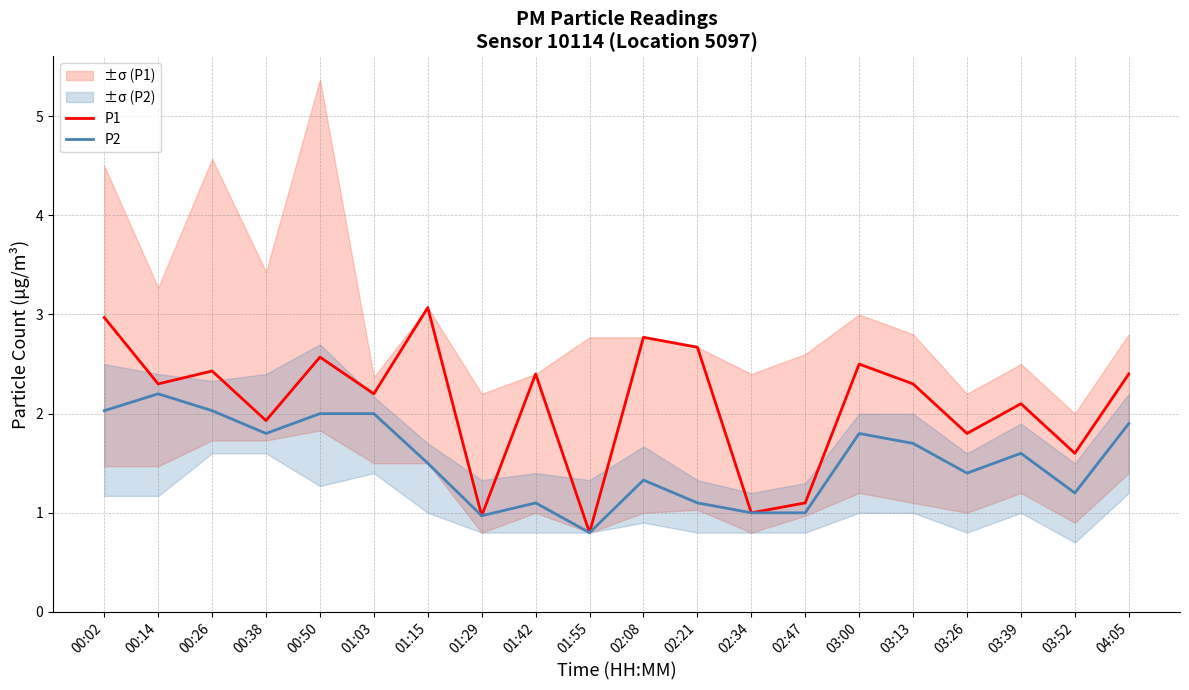

Reading left to right, what are all the values shown in this chart?

P1: 00:02=3.0	00:14=2.3	00:26=2.4	00:38=1.9	00:50=2.6	01:03=2.2	01:15=3.1	01:29=1.0	01:42=2.4	01:55=0.8	02:08=2.8	02:21=2.7	02:34=1.0	02:47=1.1	03:00=2.5	03:13=2.3	03:26=1.8	03:39=2.1	03:52=1.6	04:05=2.4
P2: 00:02=2.0	00:14=2.2	00:26=2.0	00:38=1.8	00:50=2.0	01:03=2.0	01:15=1.5	01:29=1.0	01:42=1.1	01:55=0.8	02:08=1.3	02:21=1.1	02:34=1.0	02:47=1.0	03:00=1.8	03:13=1.7	03:26=1.4	03:39=1.6	03:52=1.2	04:05=1.9